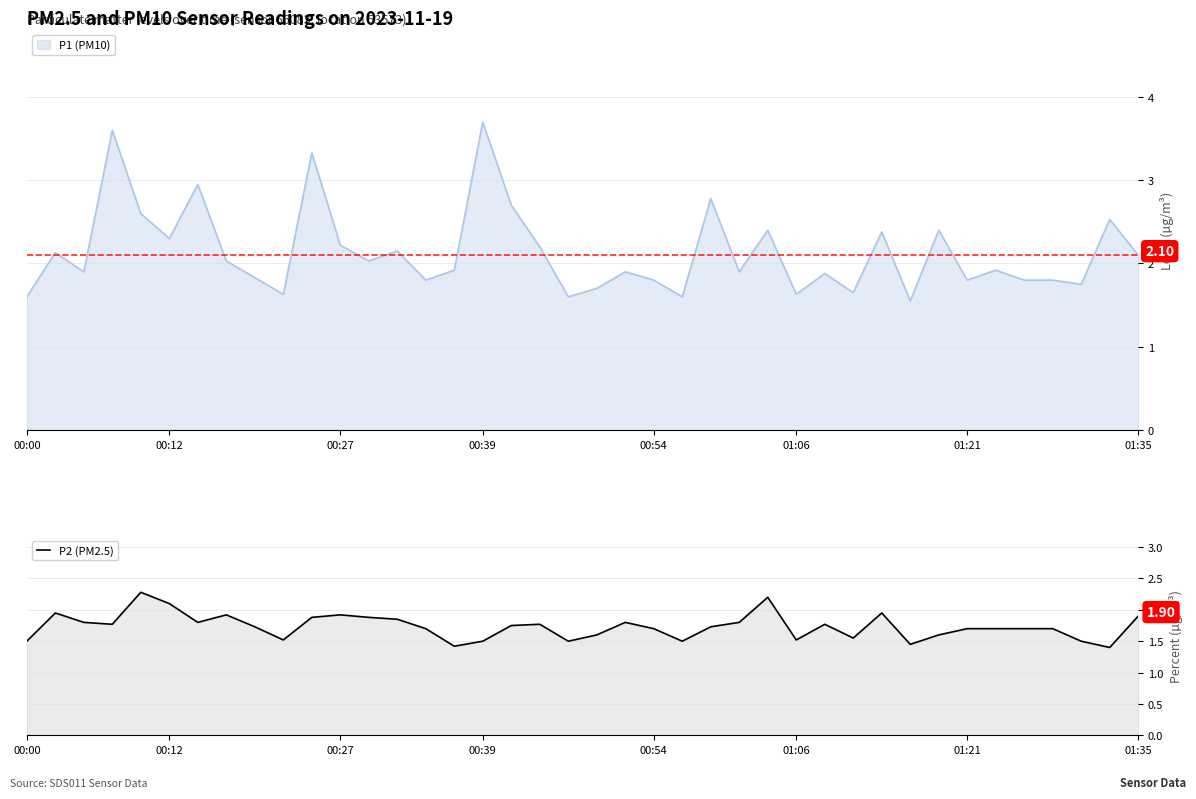

What is the sum of the values at 01:21 and 11?

3.7